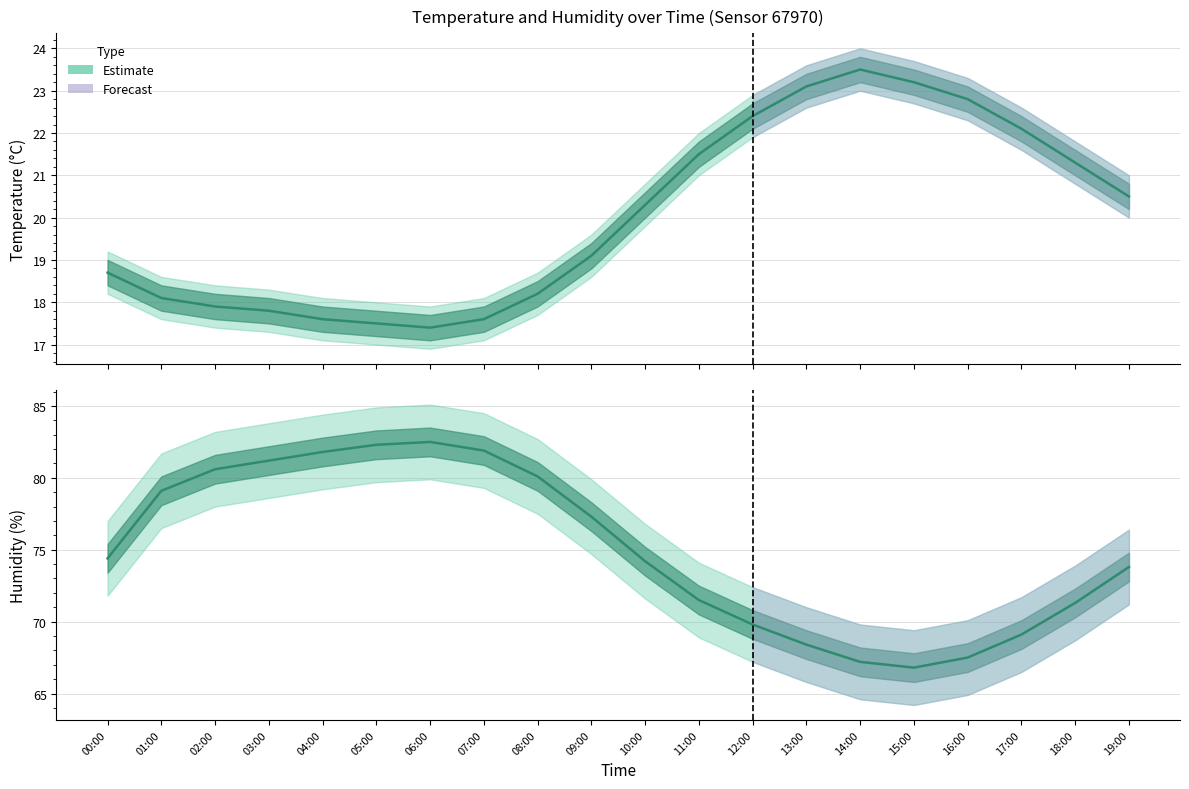

What is the difference between the highest and lowest values at 13:00?

45.3